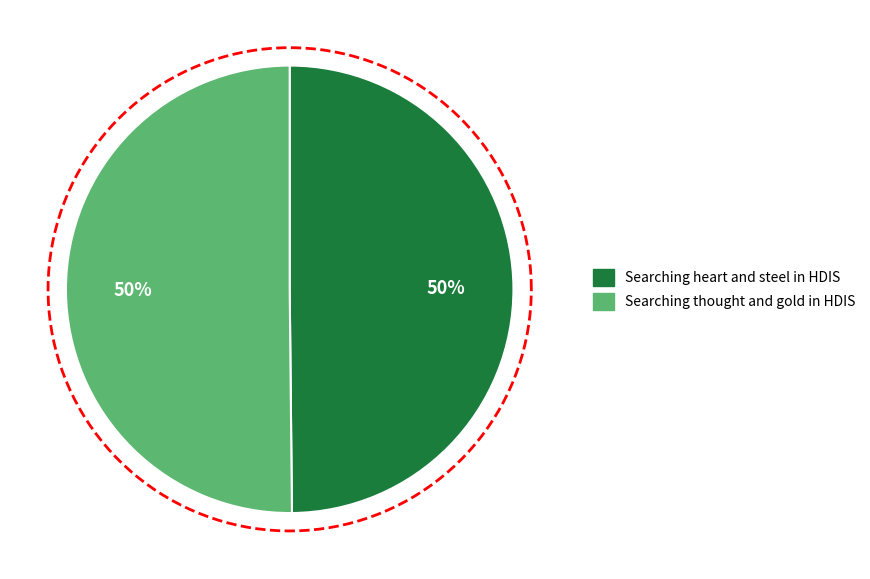

How many segments does this pie chart have?

2